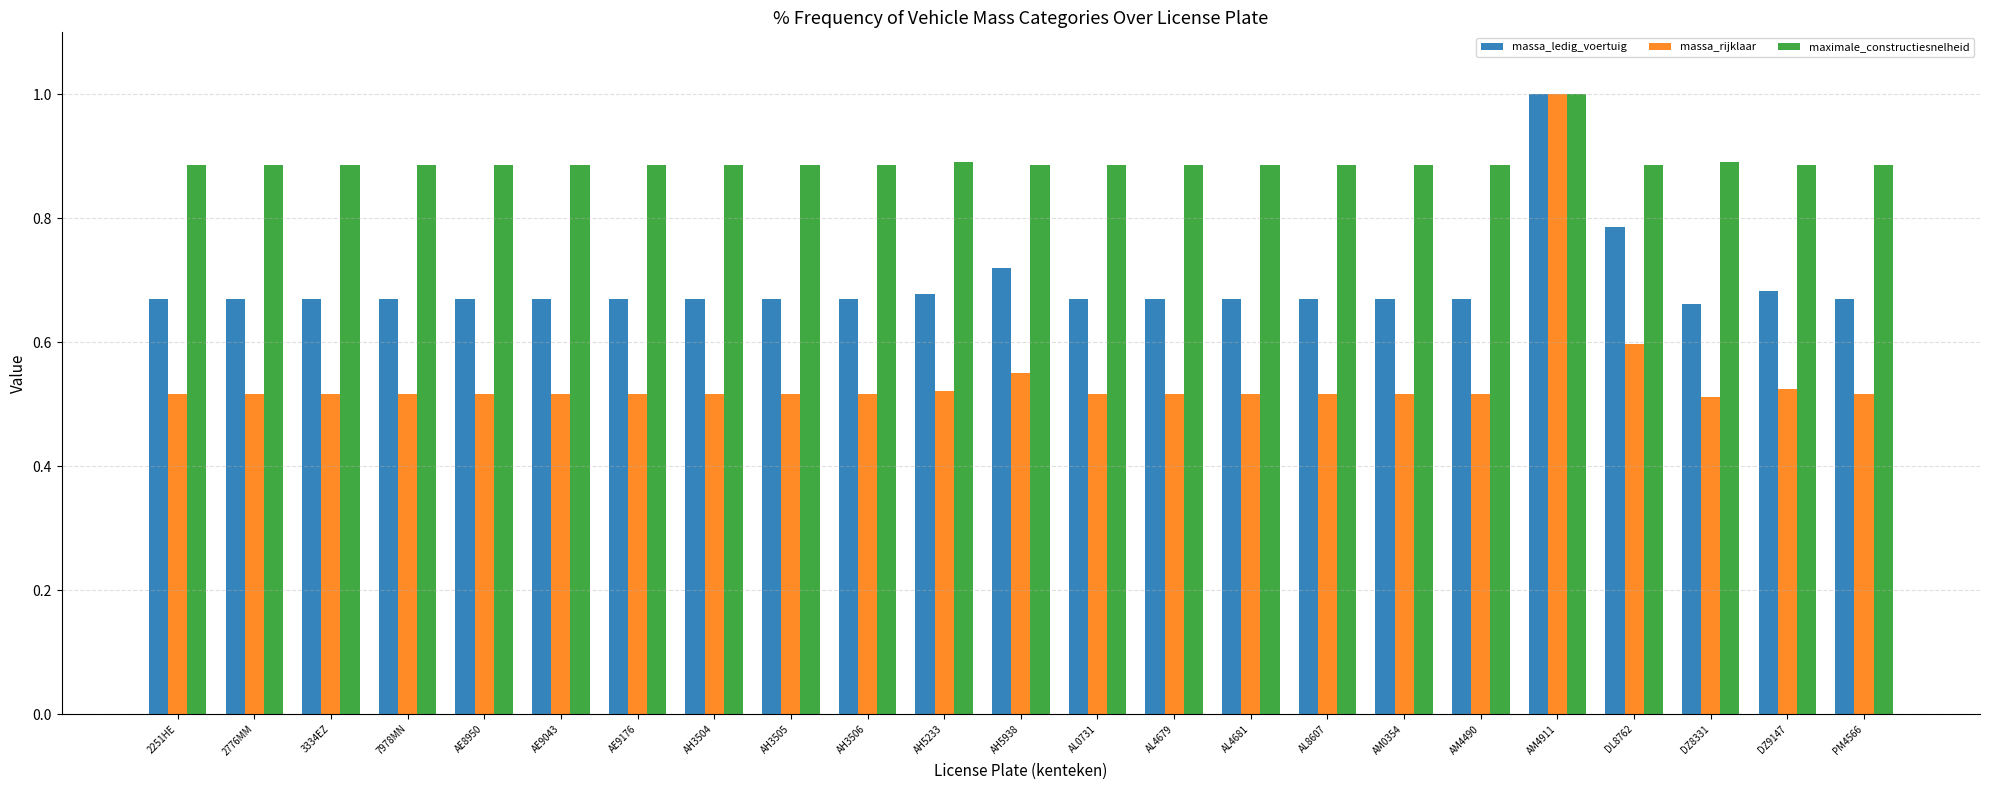

At which label does massa_ledig_voertuig reach its peak?

AM4911